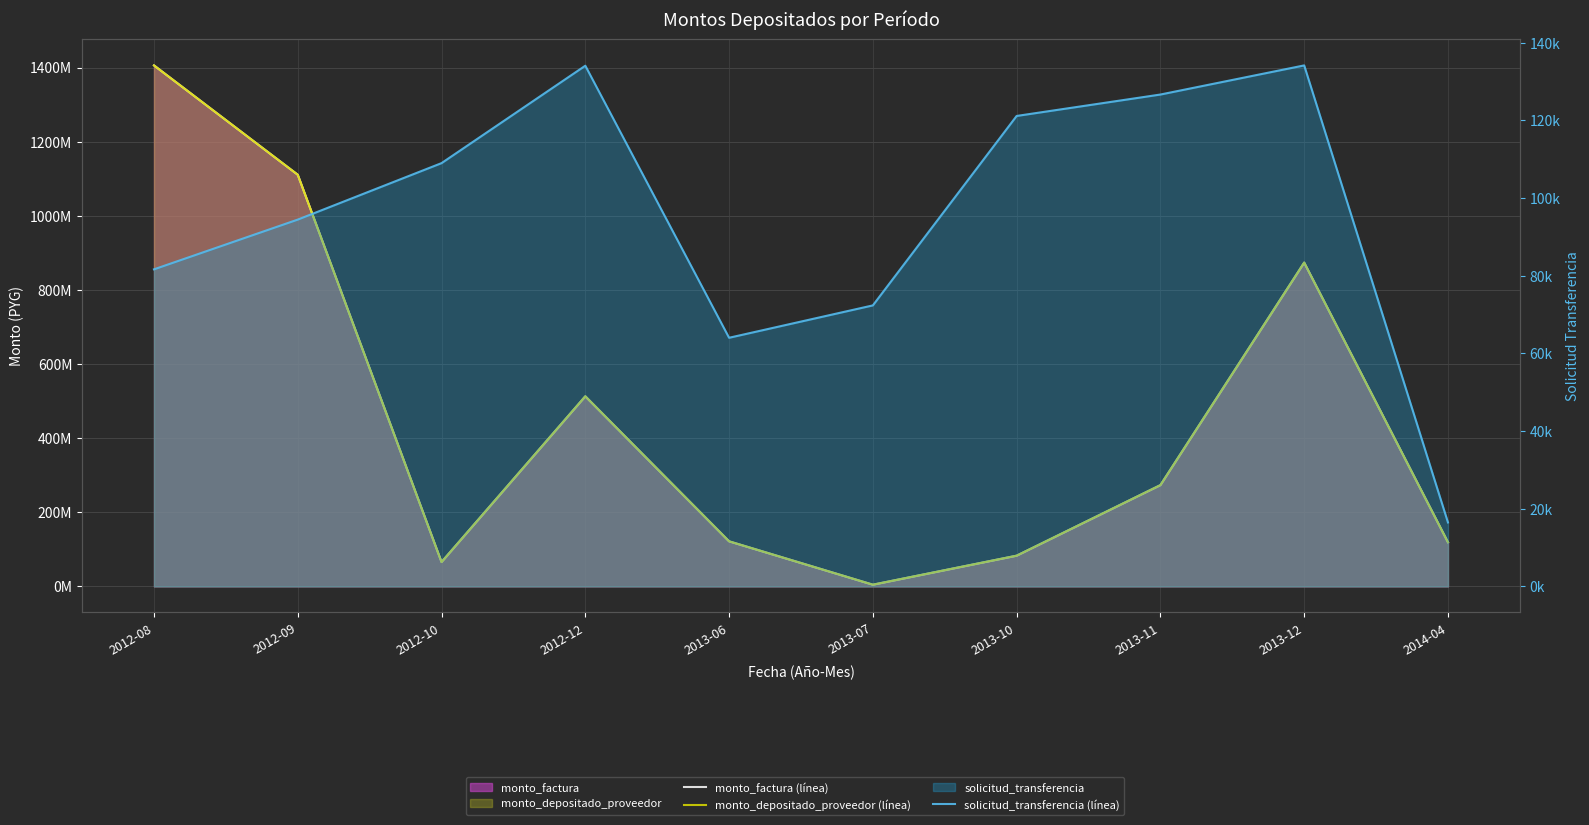

True or false: monto_depositado_proveedor (línea) has more than 1 points higher than both neighbors.

True